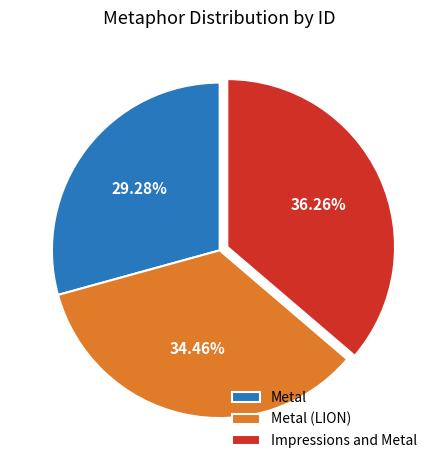

To the nearest percent, what percentage of the pie is Metal?

29%